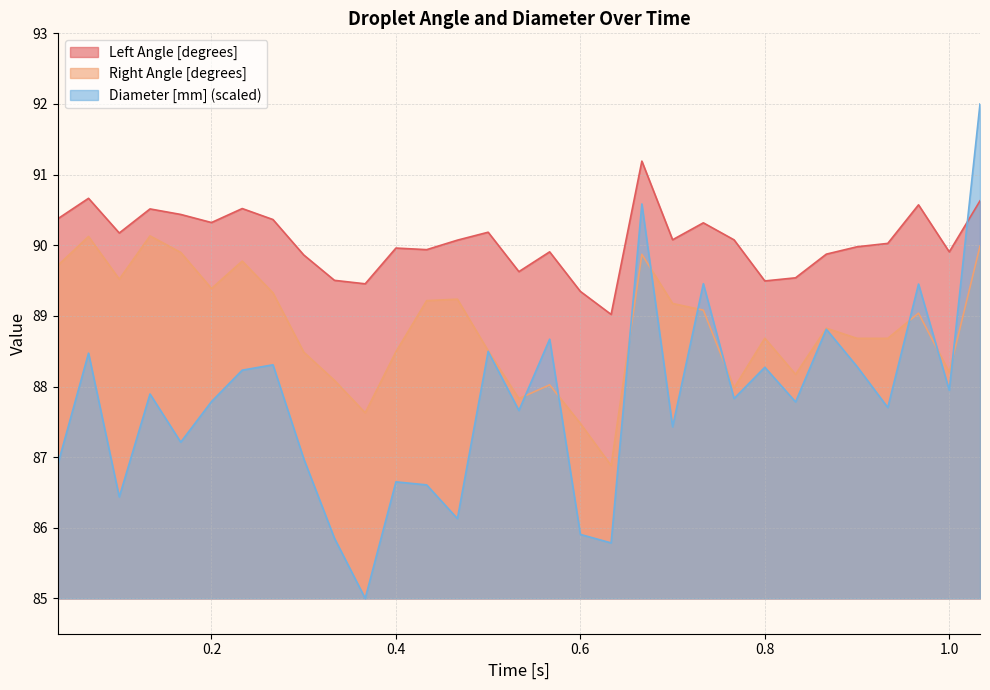

How many lines are shown in the chart?

3